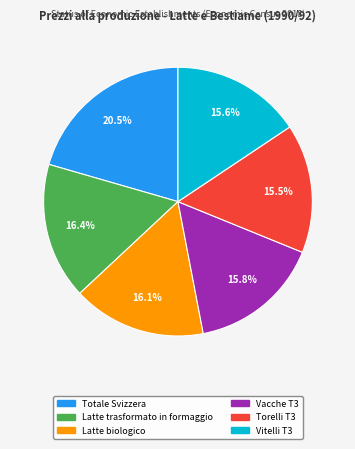

How many segments does this pie chart have?

6